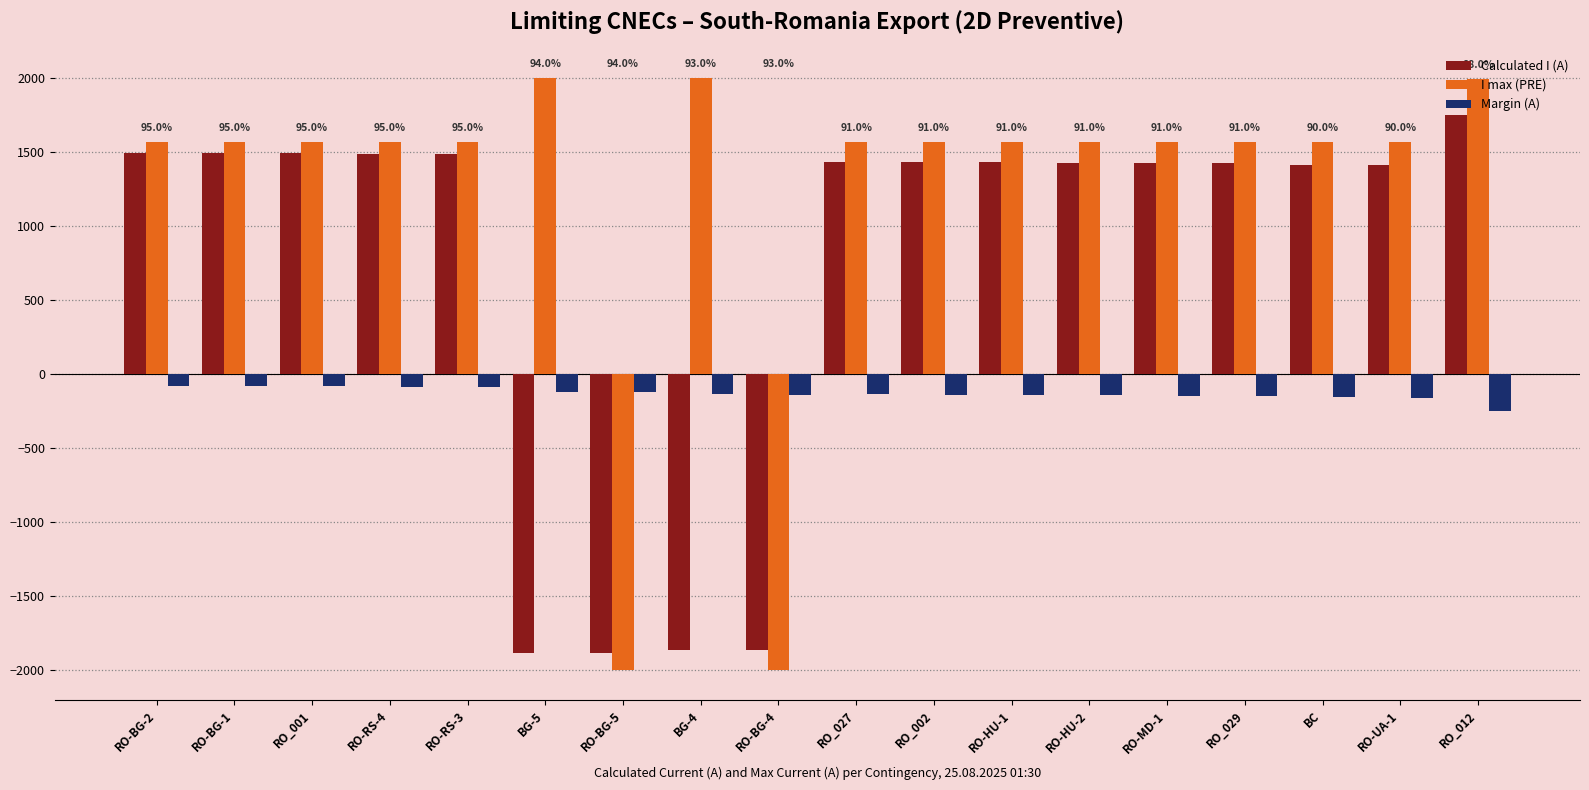

True or false: Calculated I (A) has a value of -3248 at BG-5.

False